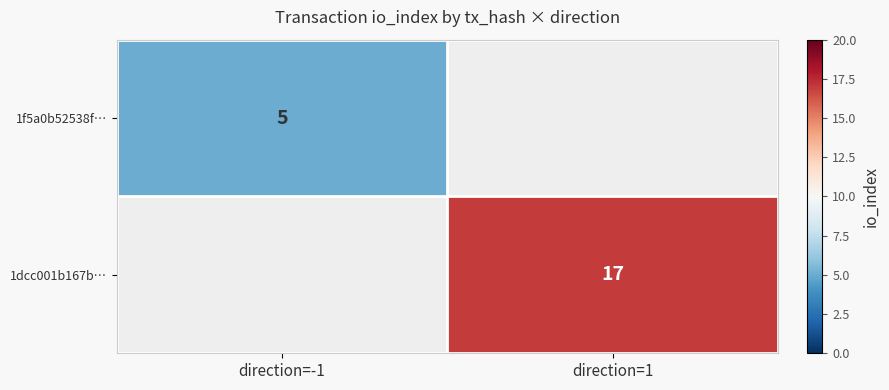

Between direction=1 and direction=-1, which is larger?

direction=-1